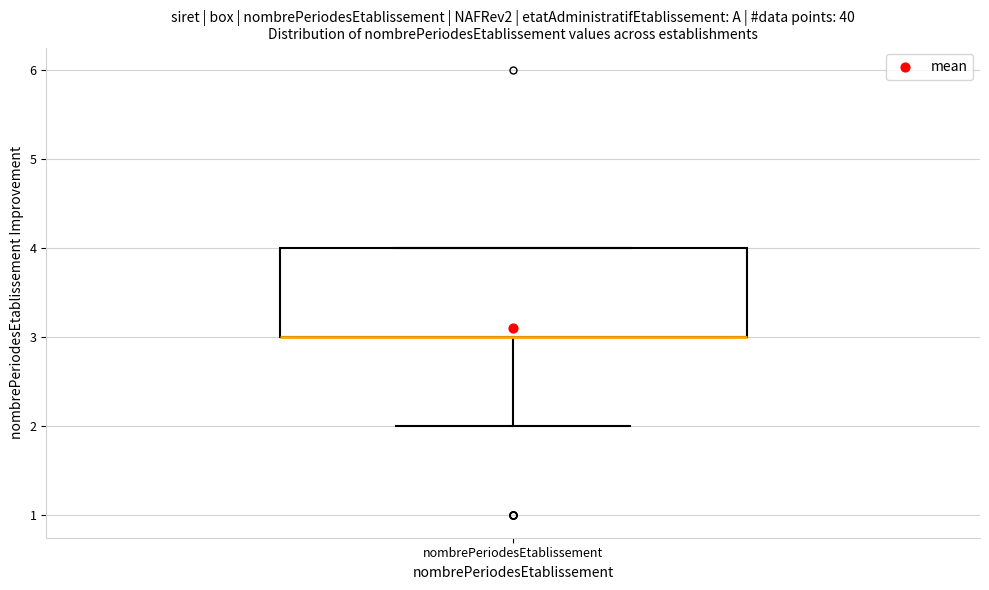

Where is the upper edge of the box for nombrePeriodesEtablissement on the y-axis? The values are not printed on the chart, so give them approximately, as read against the axis.

4